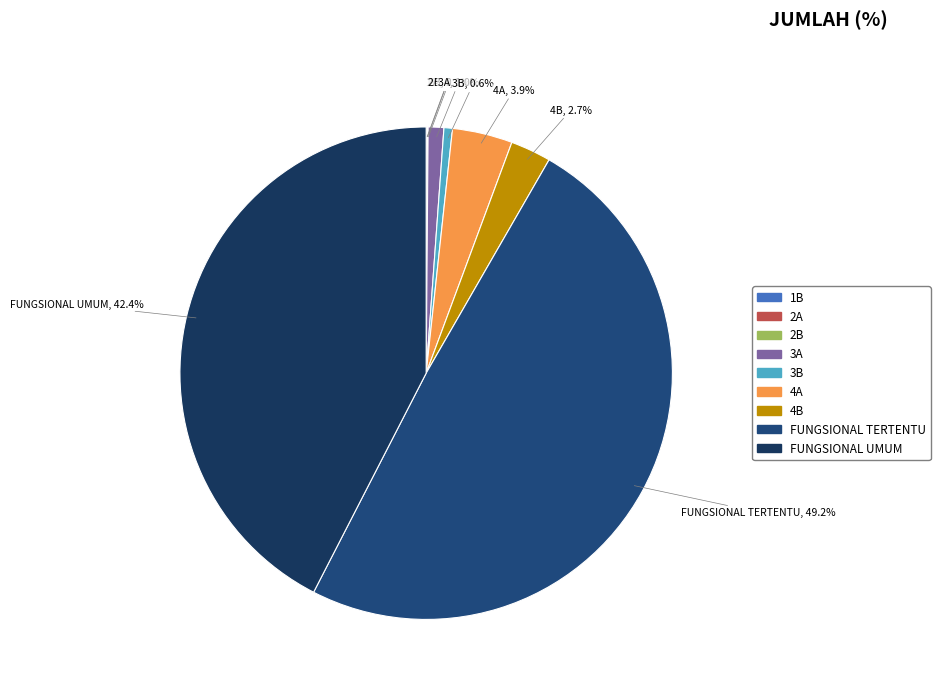

Which category has the biggest portion of the pie?

FUNGSIONAL TERTENTU